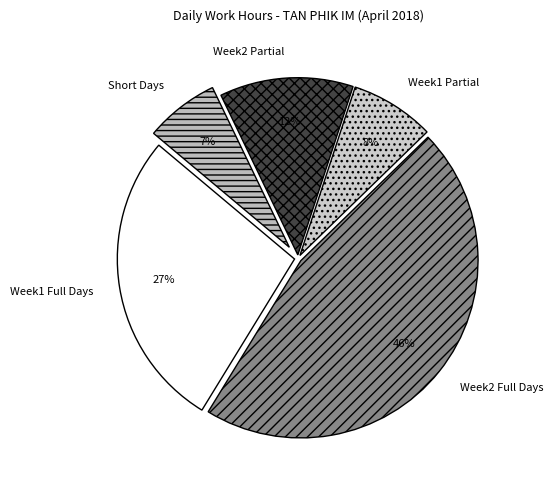

To the nearest percent, what portion does Week1 Full Days represent?

27%